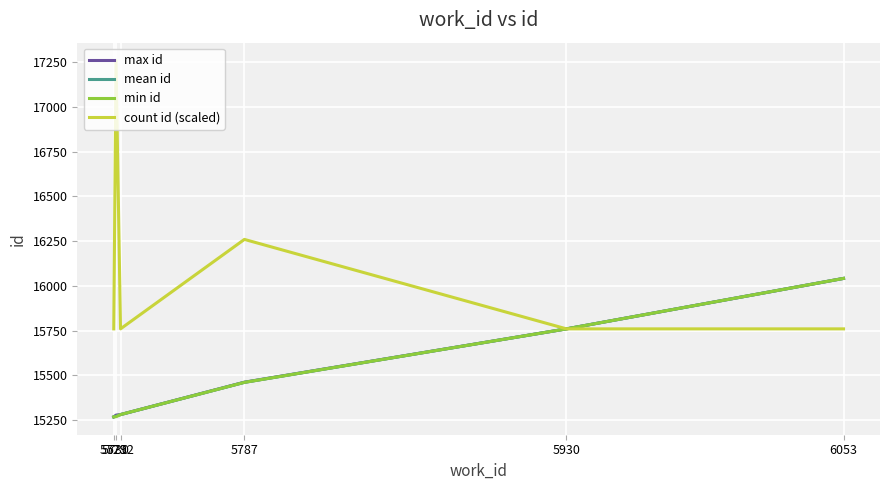

Is it true that max id equals 15462 at 5787?

True